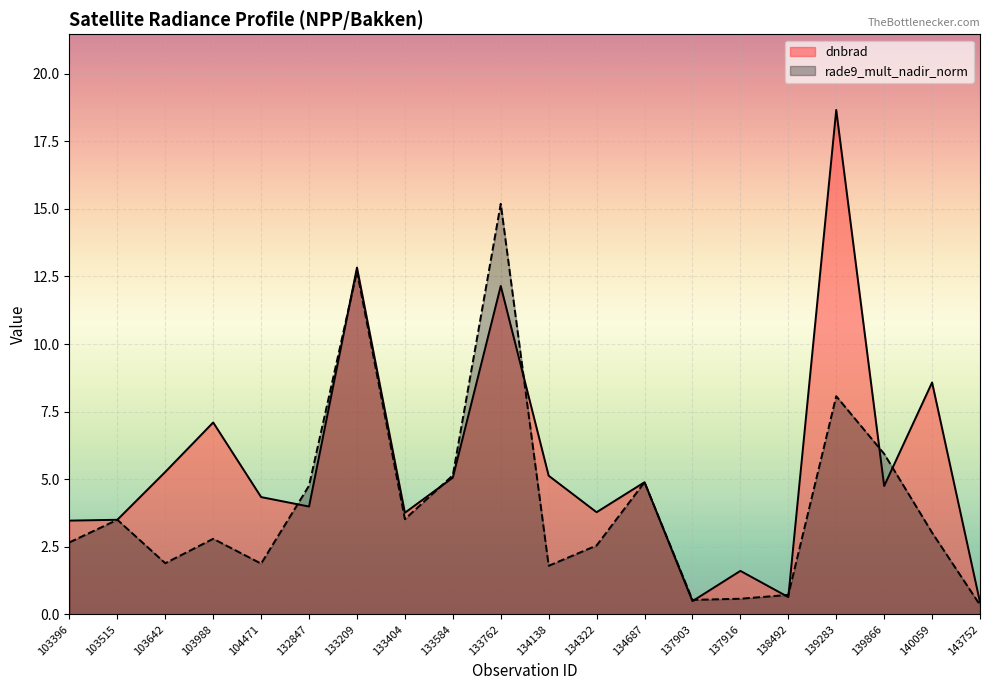

How many interior local valleys does the dnbrad series have?

6